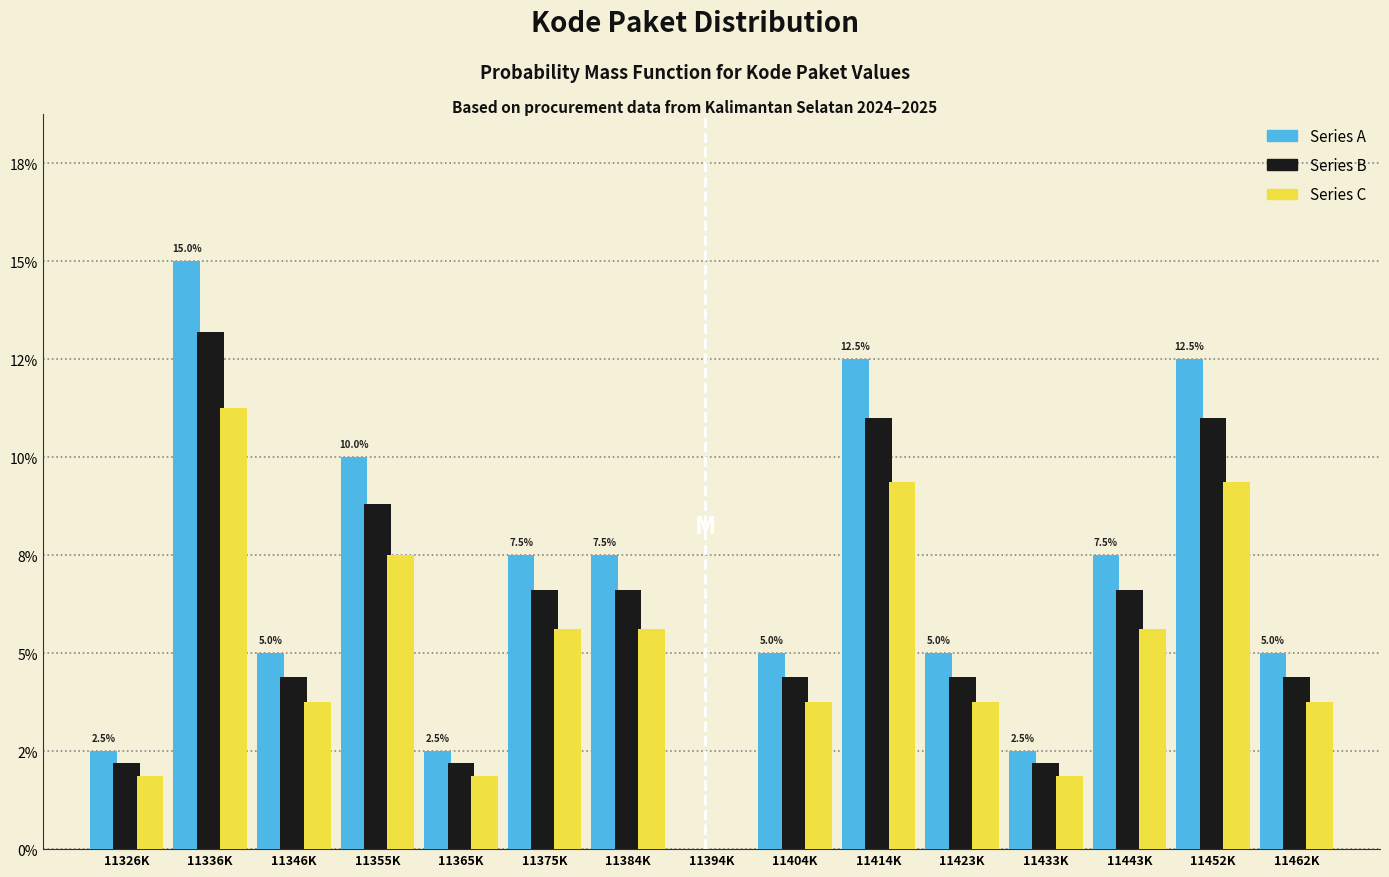

Are the bars grouped side by side (vs. stacked)?

Yes